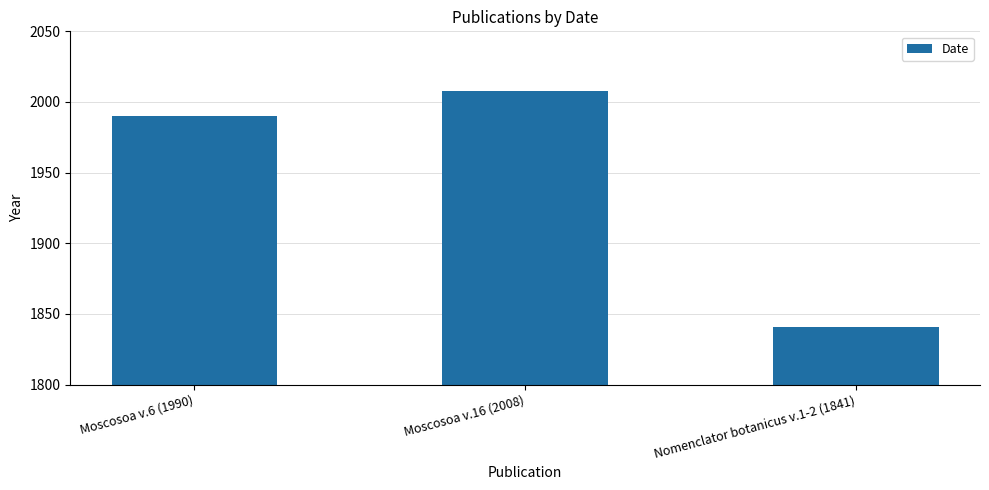

Reading left to right, list all the values displayed in this chart.

Moscosoa v.6 (1990)=1990	Moscosoa v.16 (2008)=2008	Nomenclator botanicus v.1-2 (1841)=1841